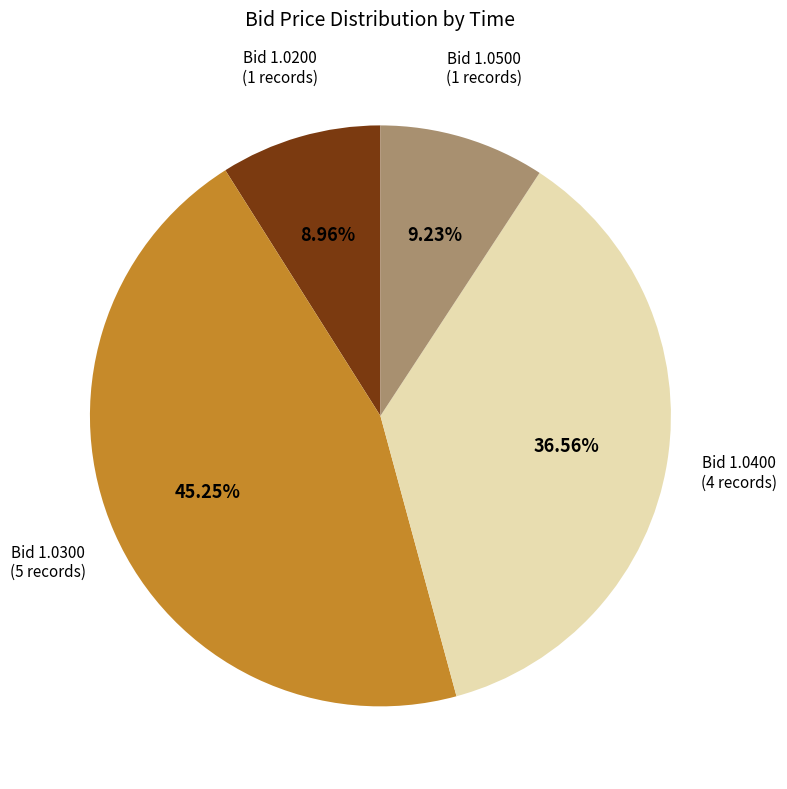

Does any single category account for the majority?

No